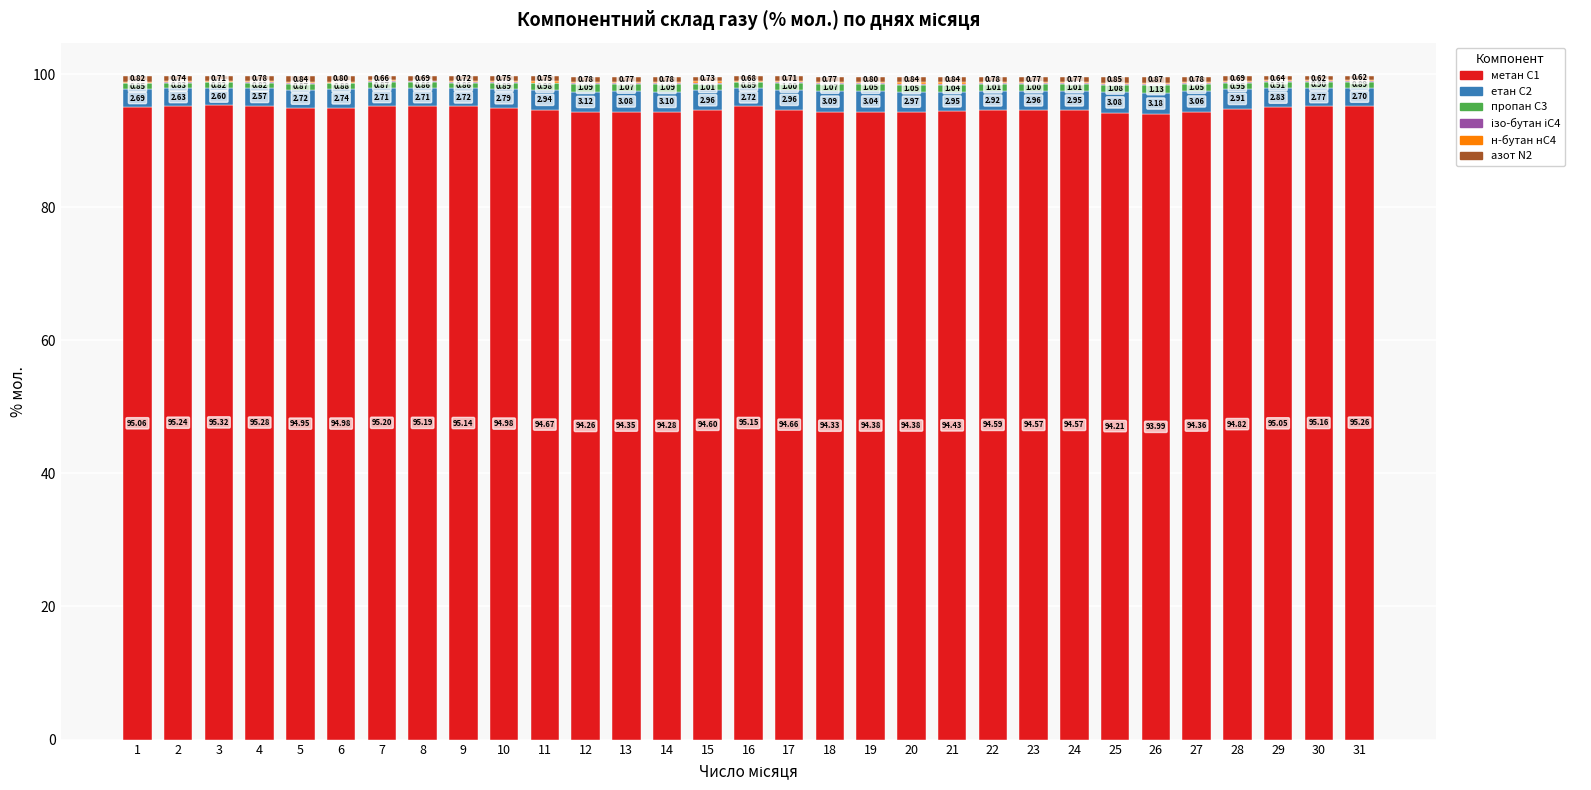

At which category is the sum across all series the highest?

31